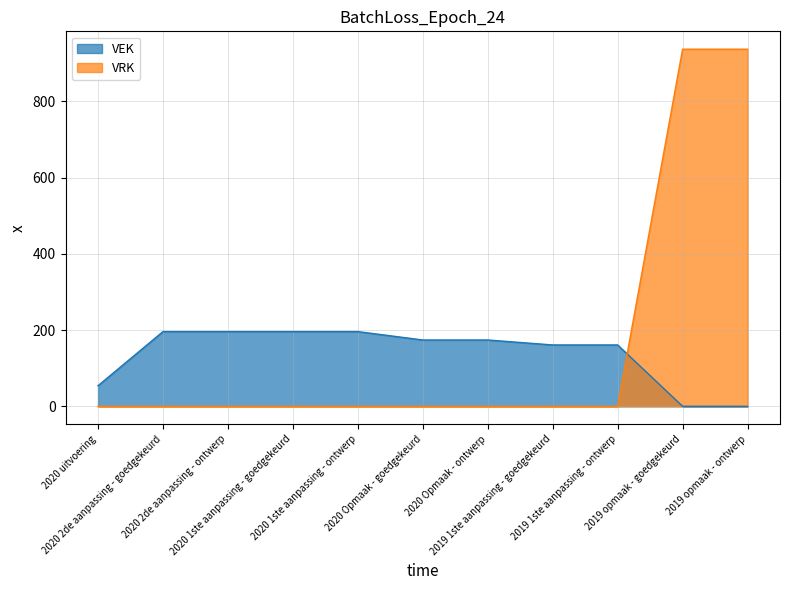

Where does the VEK series first go above 174?

2020 2de aanpassing - goedgekeurd